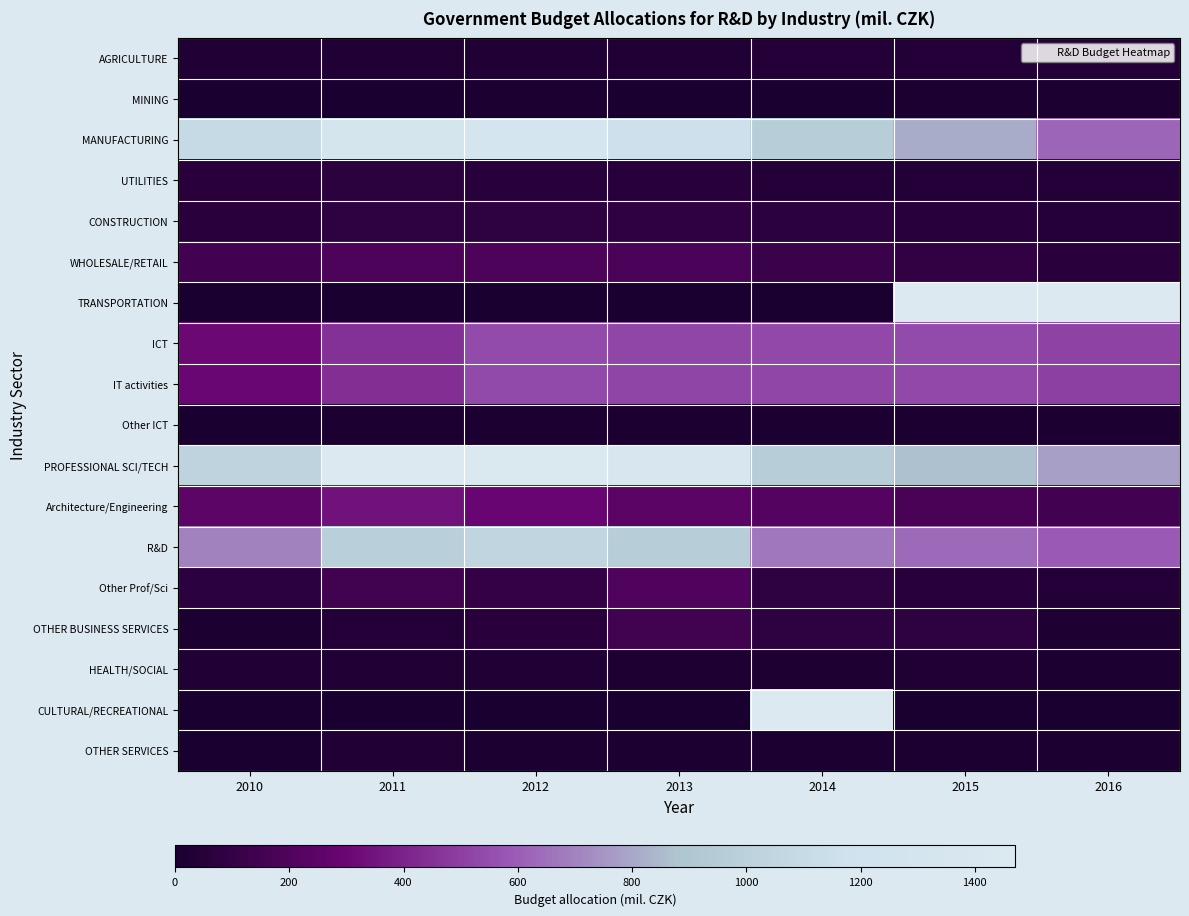

Count the number of categories in the chart.

7